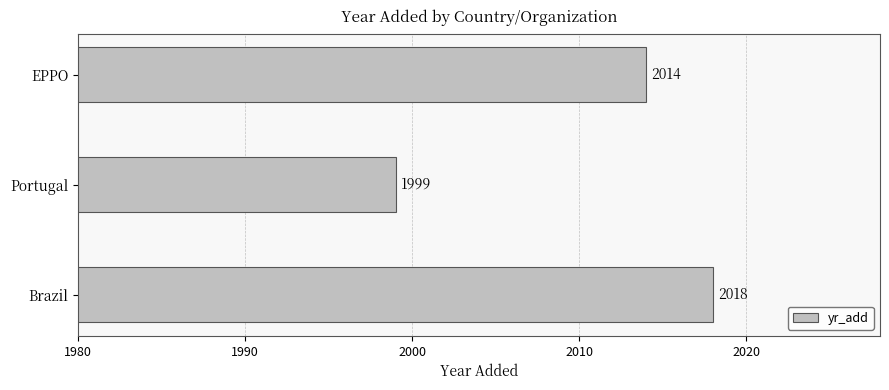

Where is the data nearest to the value 2008?

EPPO